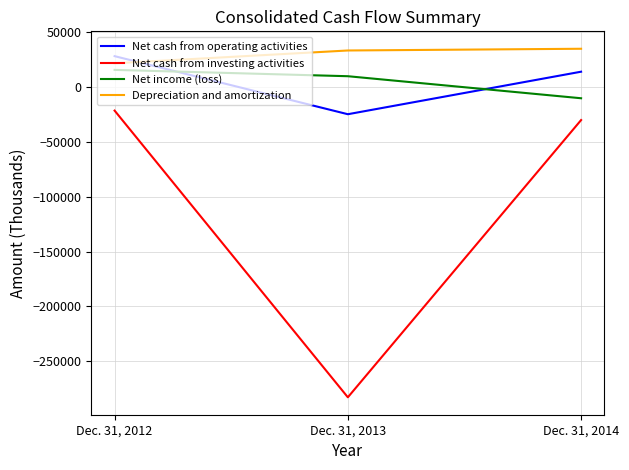

The Depreciation and amortization series shows 37868 at Dec. 31, 2012. True or false?

False